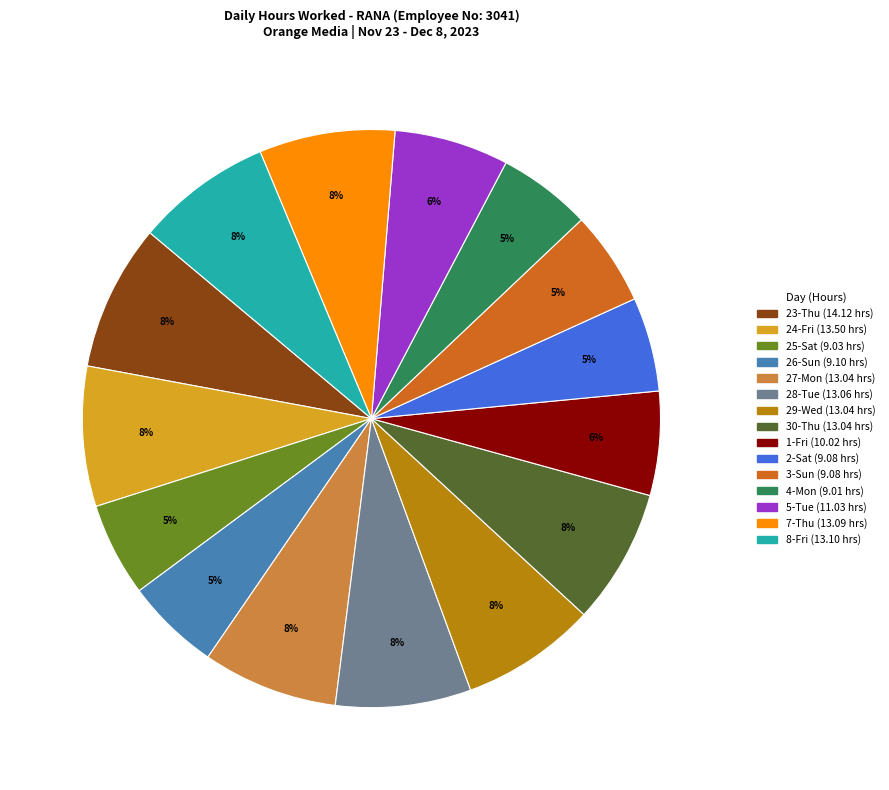

To the nearest percent, what is the average slice percentage?

7%